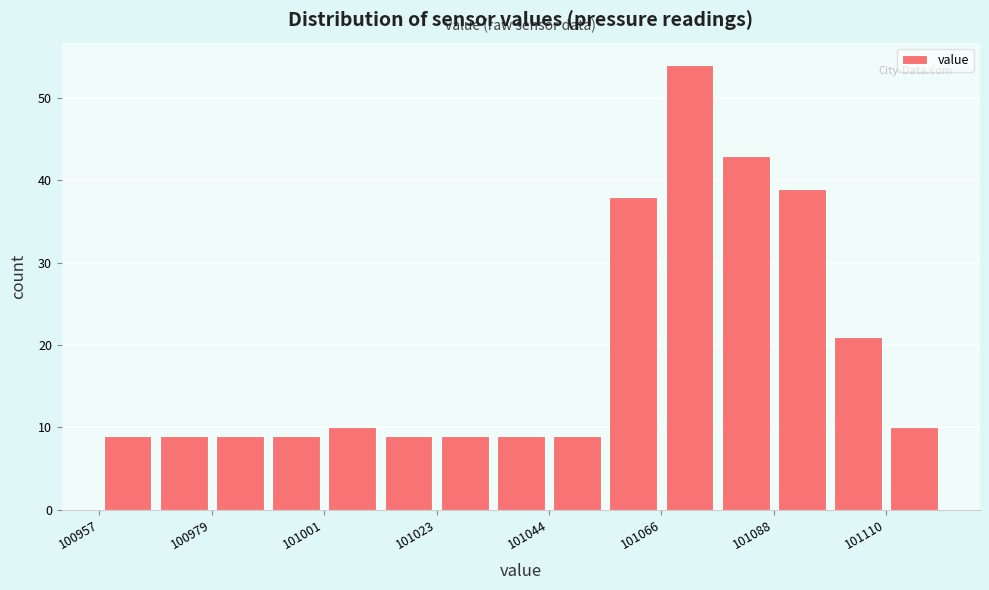

Read against the x-axis, roughly where is the centre of the tallest bar?

101070